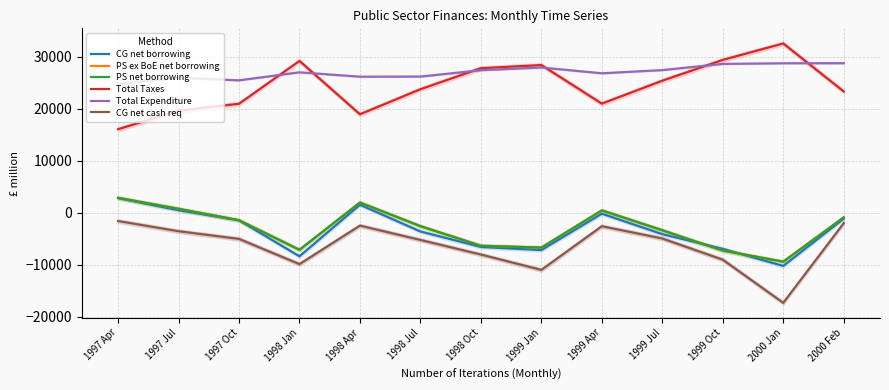

The Total Taxes series shows 7409 at 1997 Apr. True or false?

False